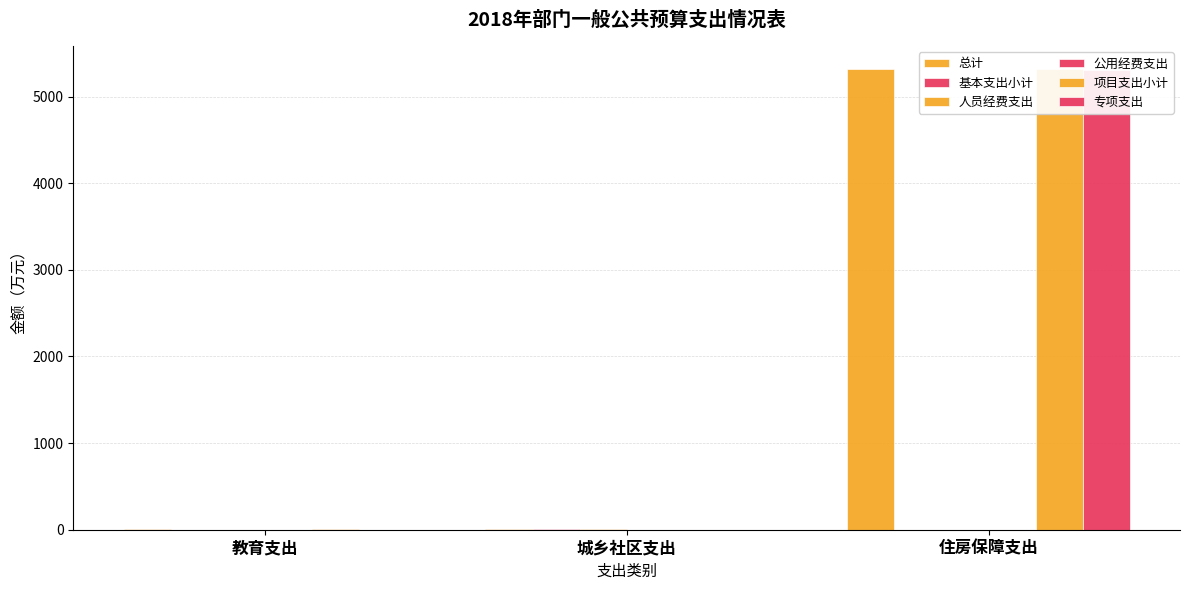

What position from the left is 住房保障支出?

3